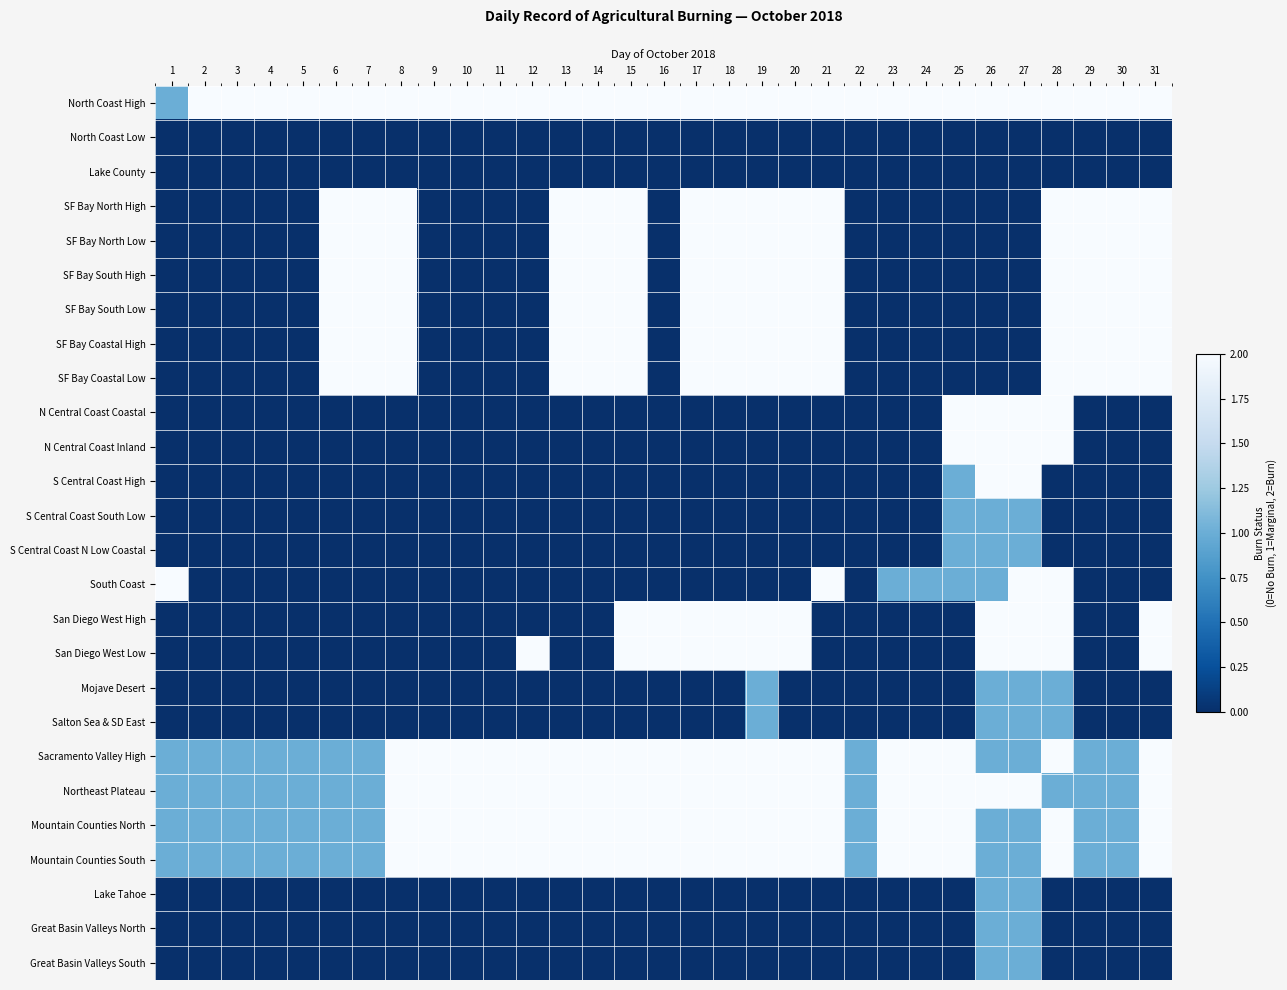

What is the difference between the highest and lowest values at 11?

11